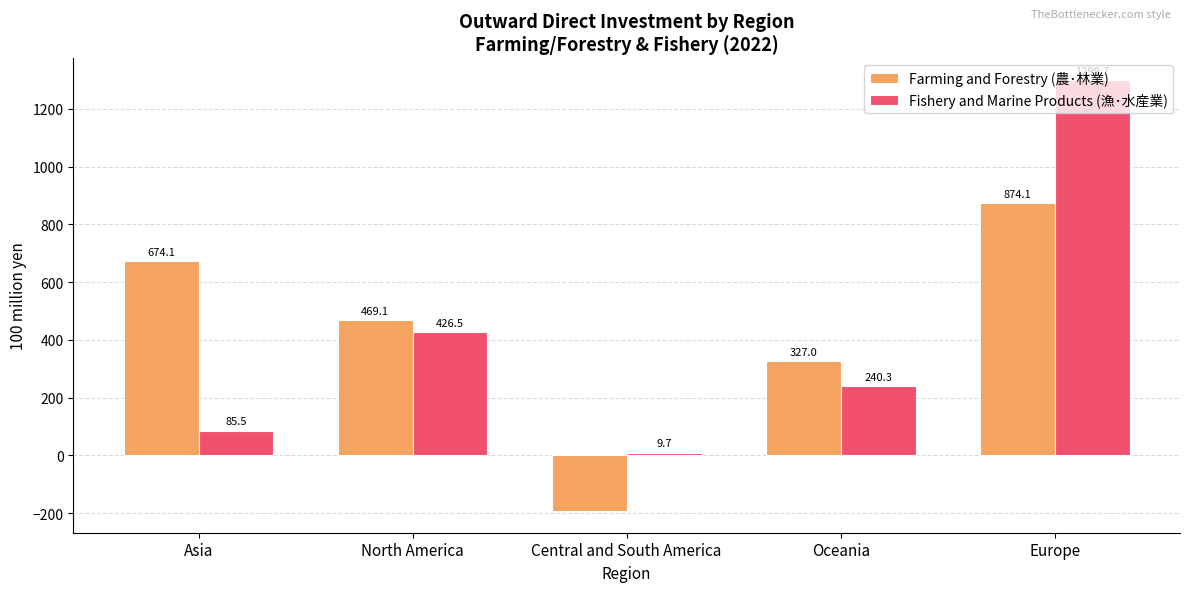

What is the label of the 5th bar from the left?

Europe